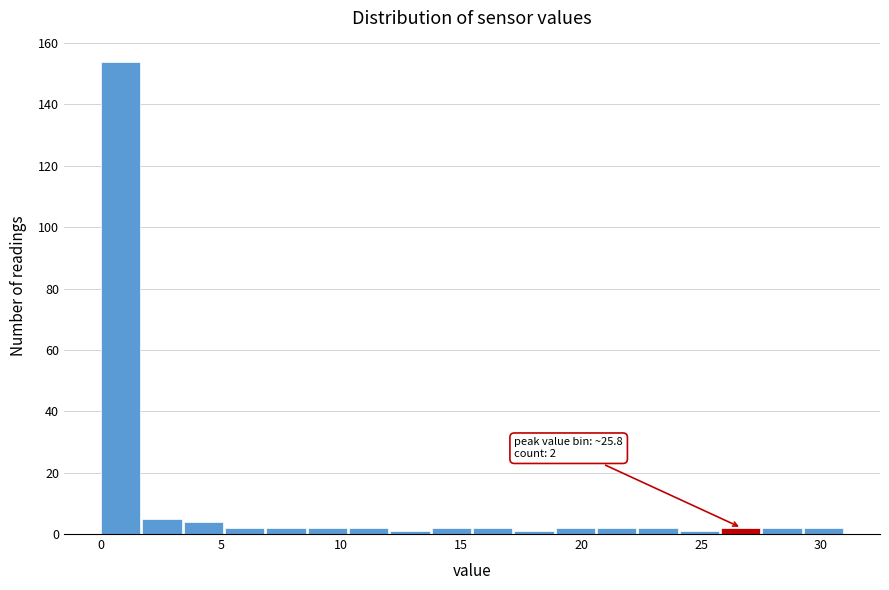

Around what value on the x-axis is the tallest bar? Give the approximate position of its centre, as read against the axis.

1.0